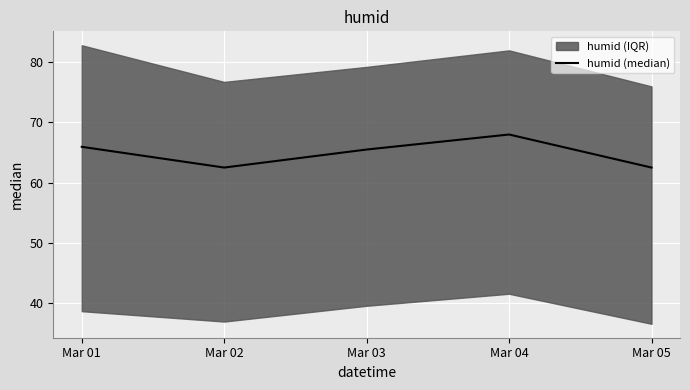

Where is the first local minimum?

Mar 02